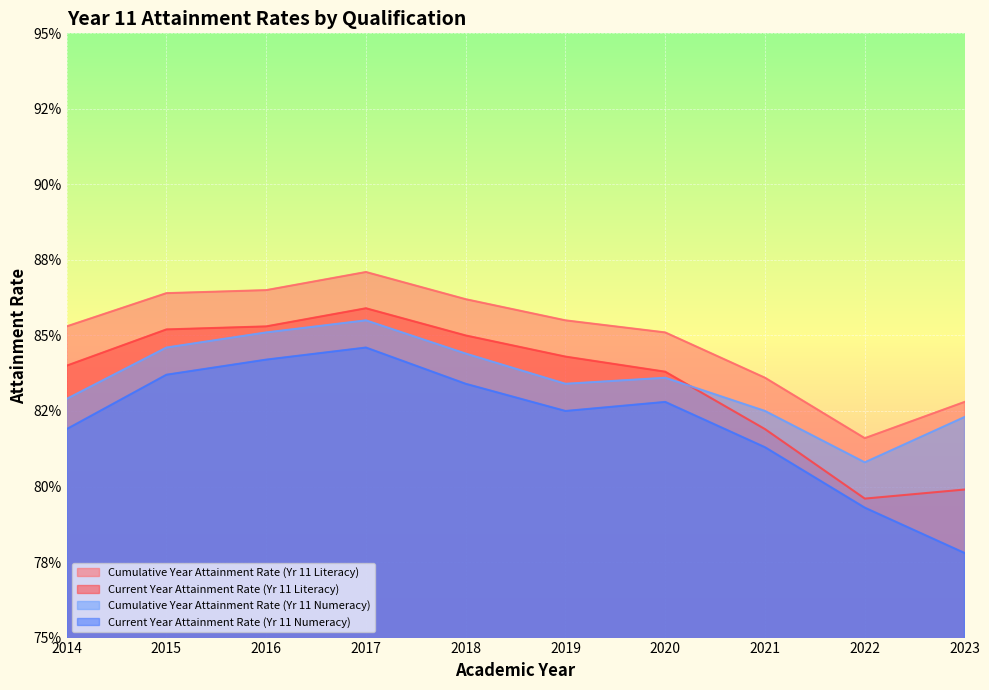

The Cumulative Year Attainment Rate (Yr 11 Literacy) series shows 0.8 at 2023. True or false?

True